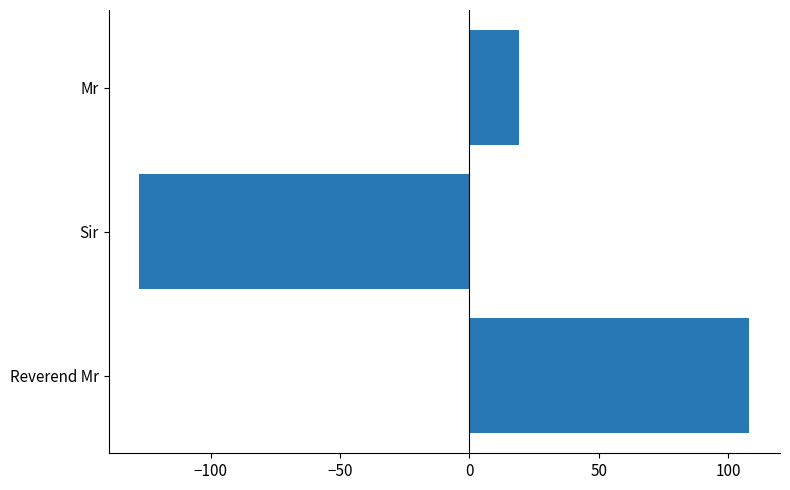

Reading top to bottom, list all the values displayed in this chart.

Mr=19.3	Sir=-127.7	Reverend Mr=108.3